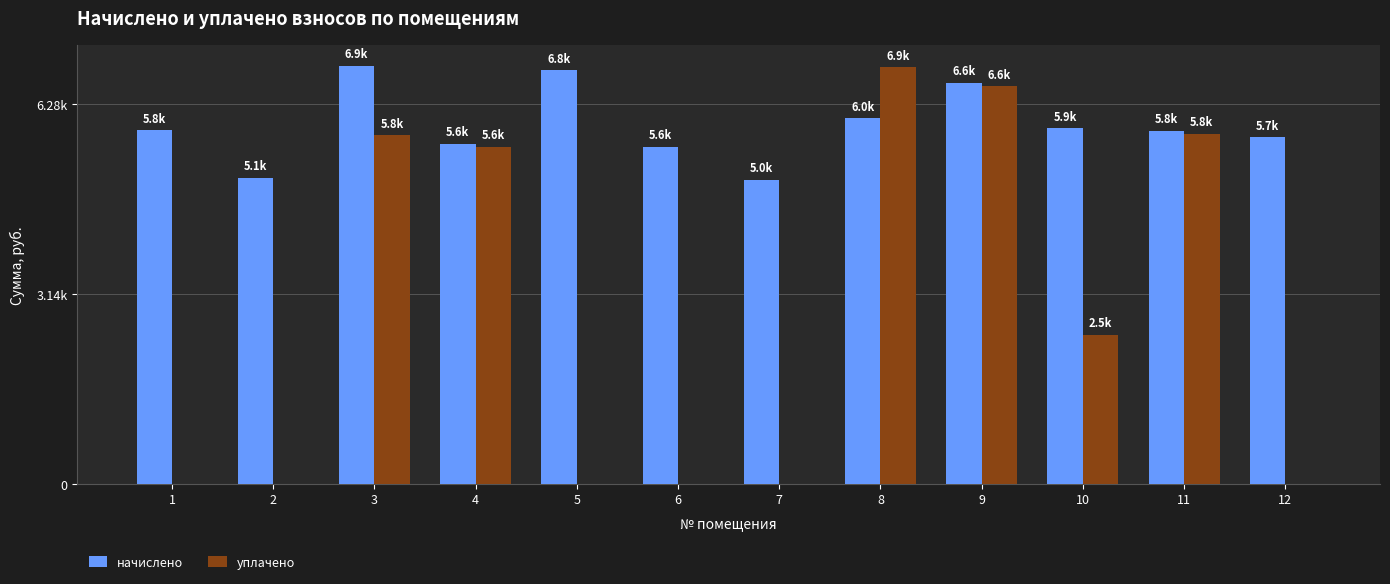

Does the chart contain stacked bars?

No